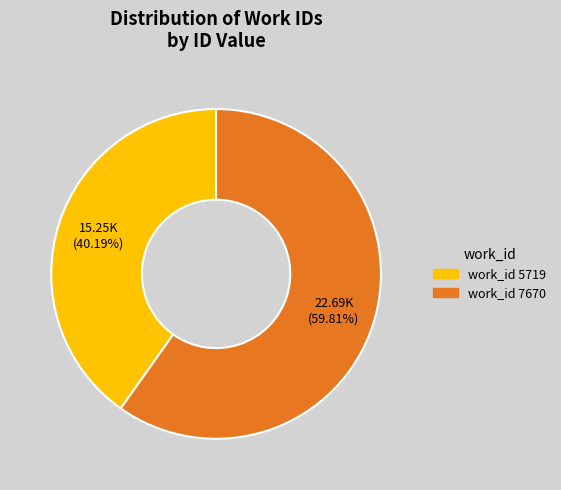

Does any single category account for the majority?

Yes